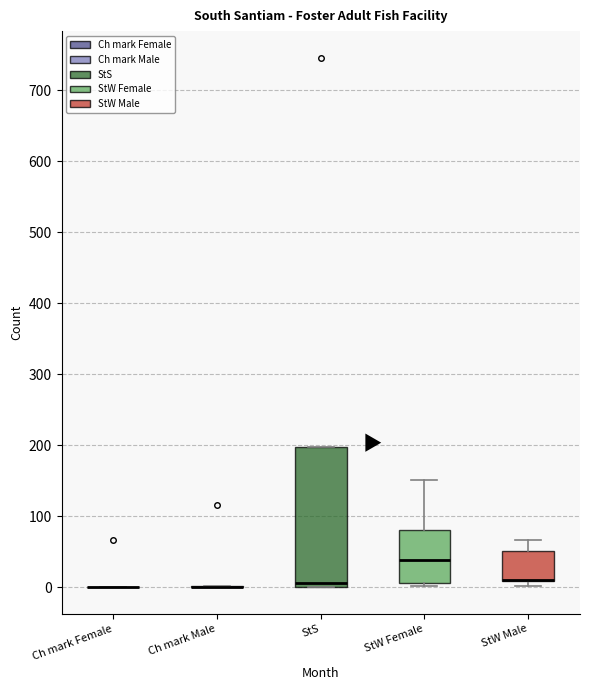

Reading left to right, read every box against the y-axis: the position of its median line, the range the box covers, and the ends of its whiskers. The values are not printed on the chart, so give them approximately, as read against the axis.

Ch mark Female: box collapsed to a line at 0, whiskers 0 to 0
Ch mark Male: box collapsed to a line at 0, whiskers 0 to 0
StS: median 10, box 0 to 200, whiskers 0 to 200
StW Female: median 40, box 10 to 80, whiskers 0 to 150
StW Male: median 10 (drawn on the box's lower edge), box 10 to 50, whiskers 0 to 70